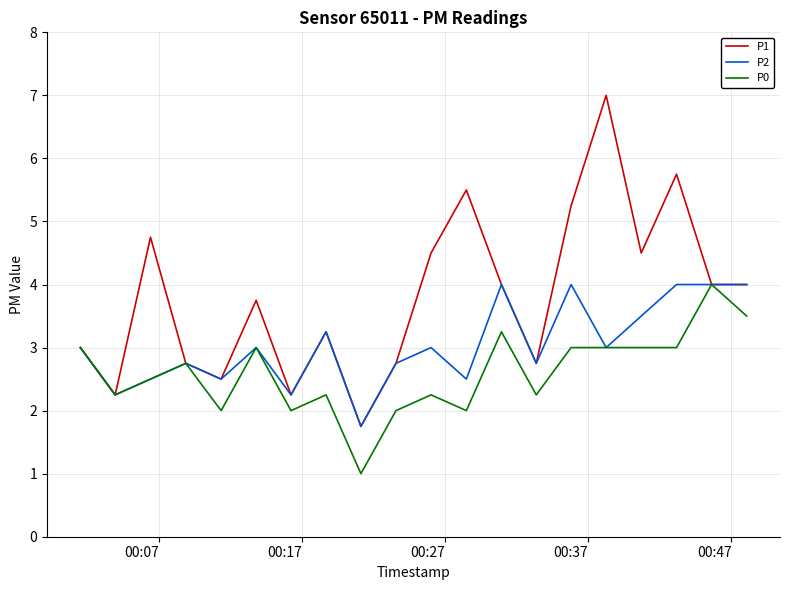

What is the difference between the maximum and second lowest values in the P0 series?

2.0